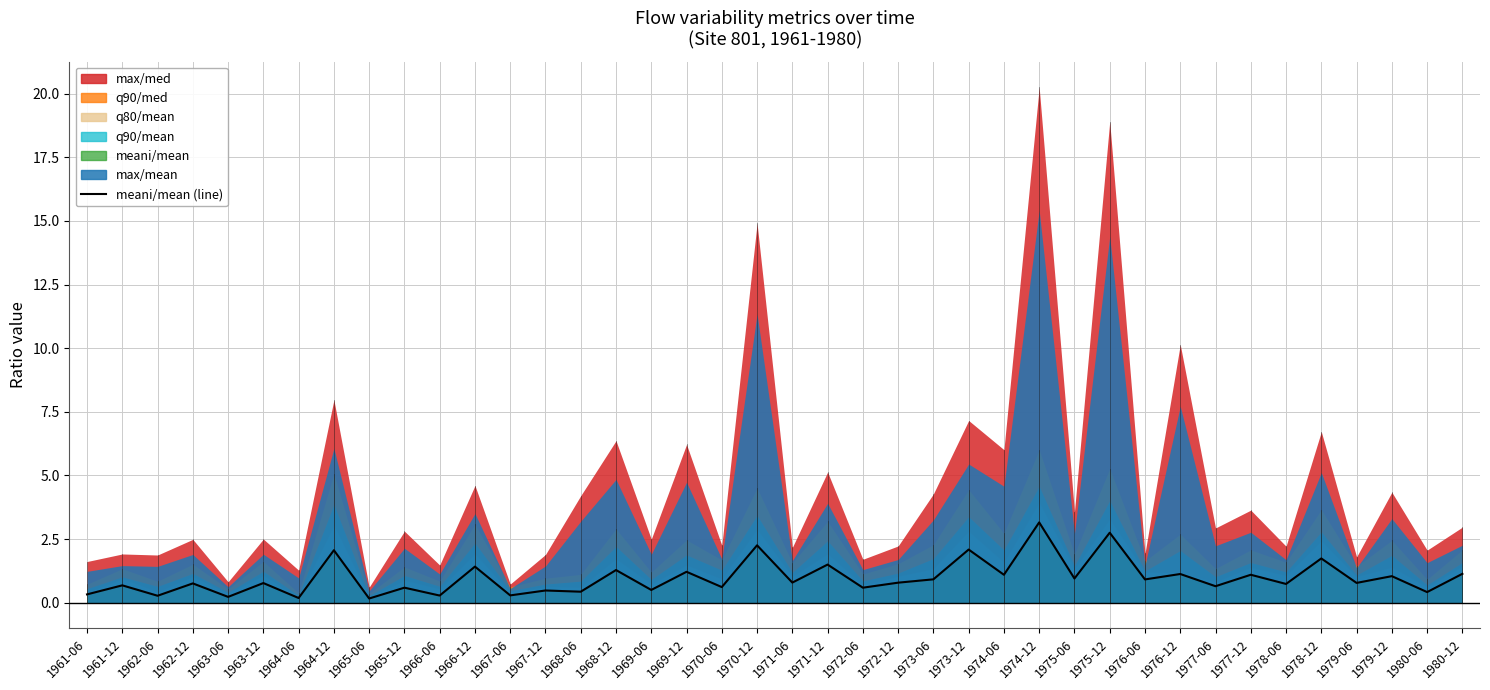

At which category does the chart reach its minimum across all series?

1965-06